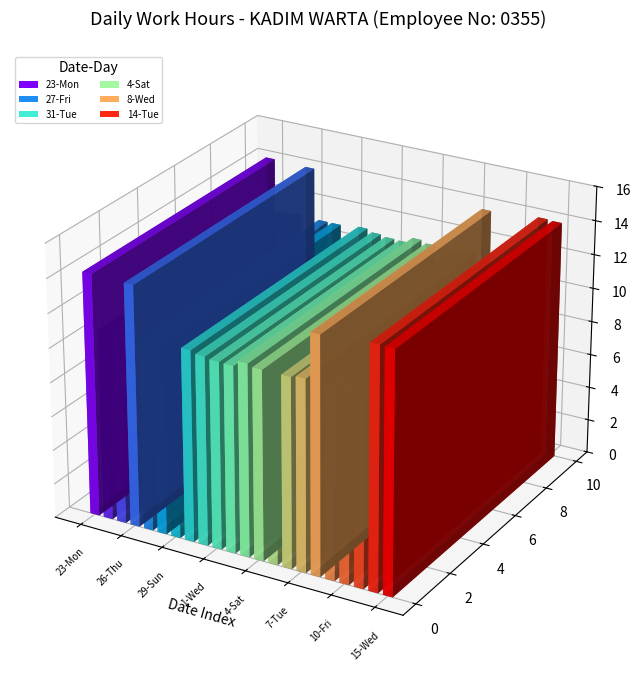

Does the chart contain stacked bars?

No